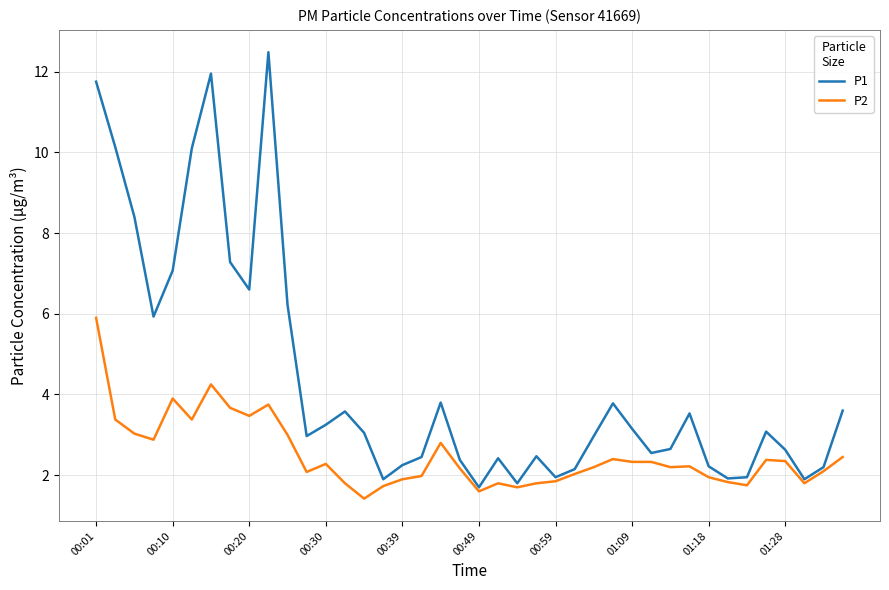

Which series has the largest range (max minus min)?

P1